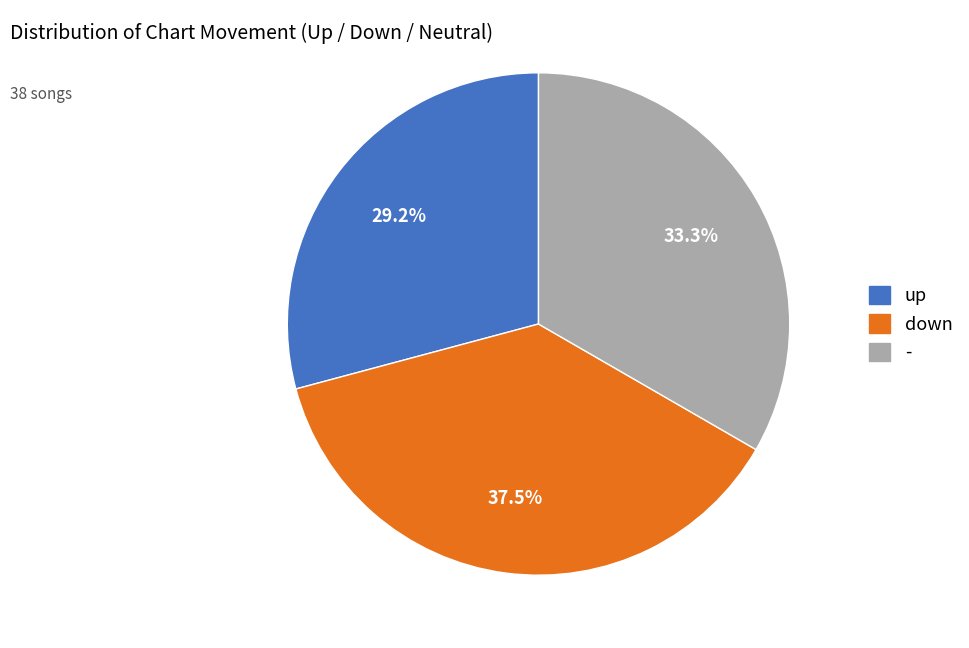

Is the sum of - and down greater than half?

Yes